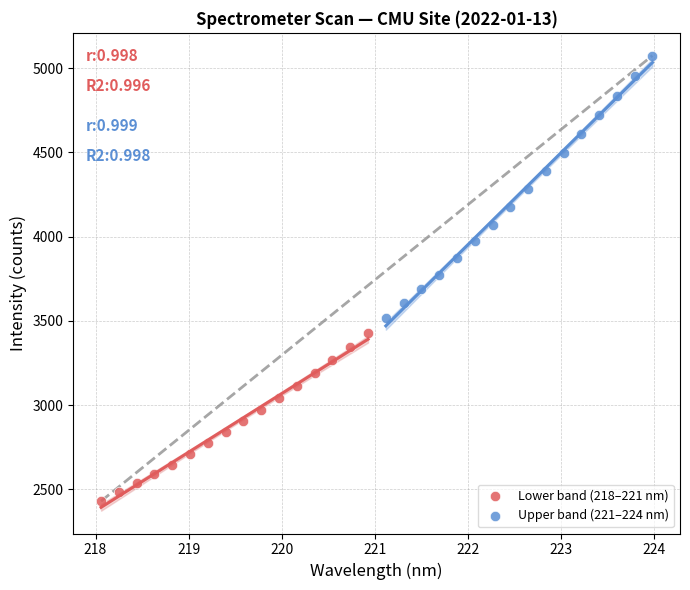

Which series contains the lowest Y value?

Lower band (218–221 nm)